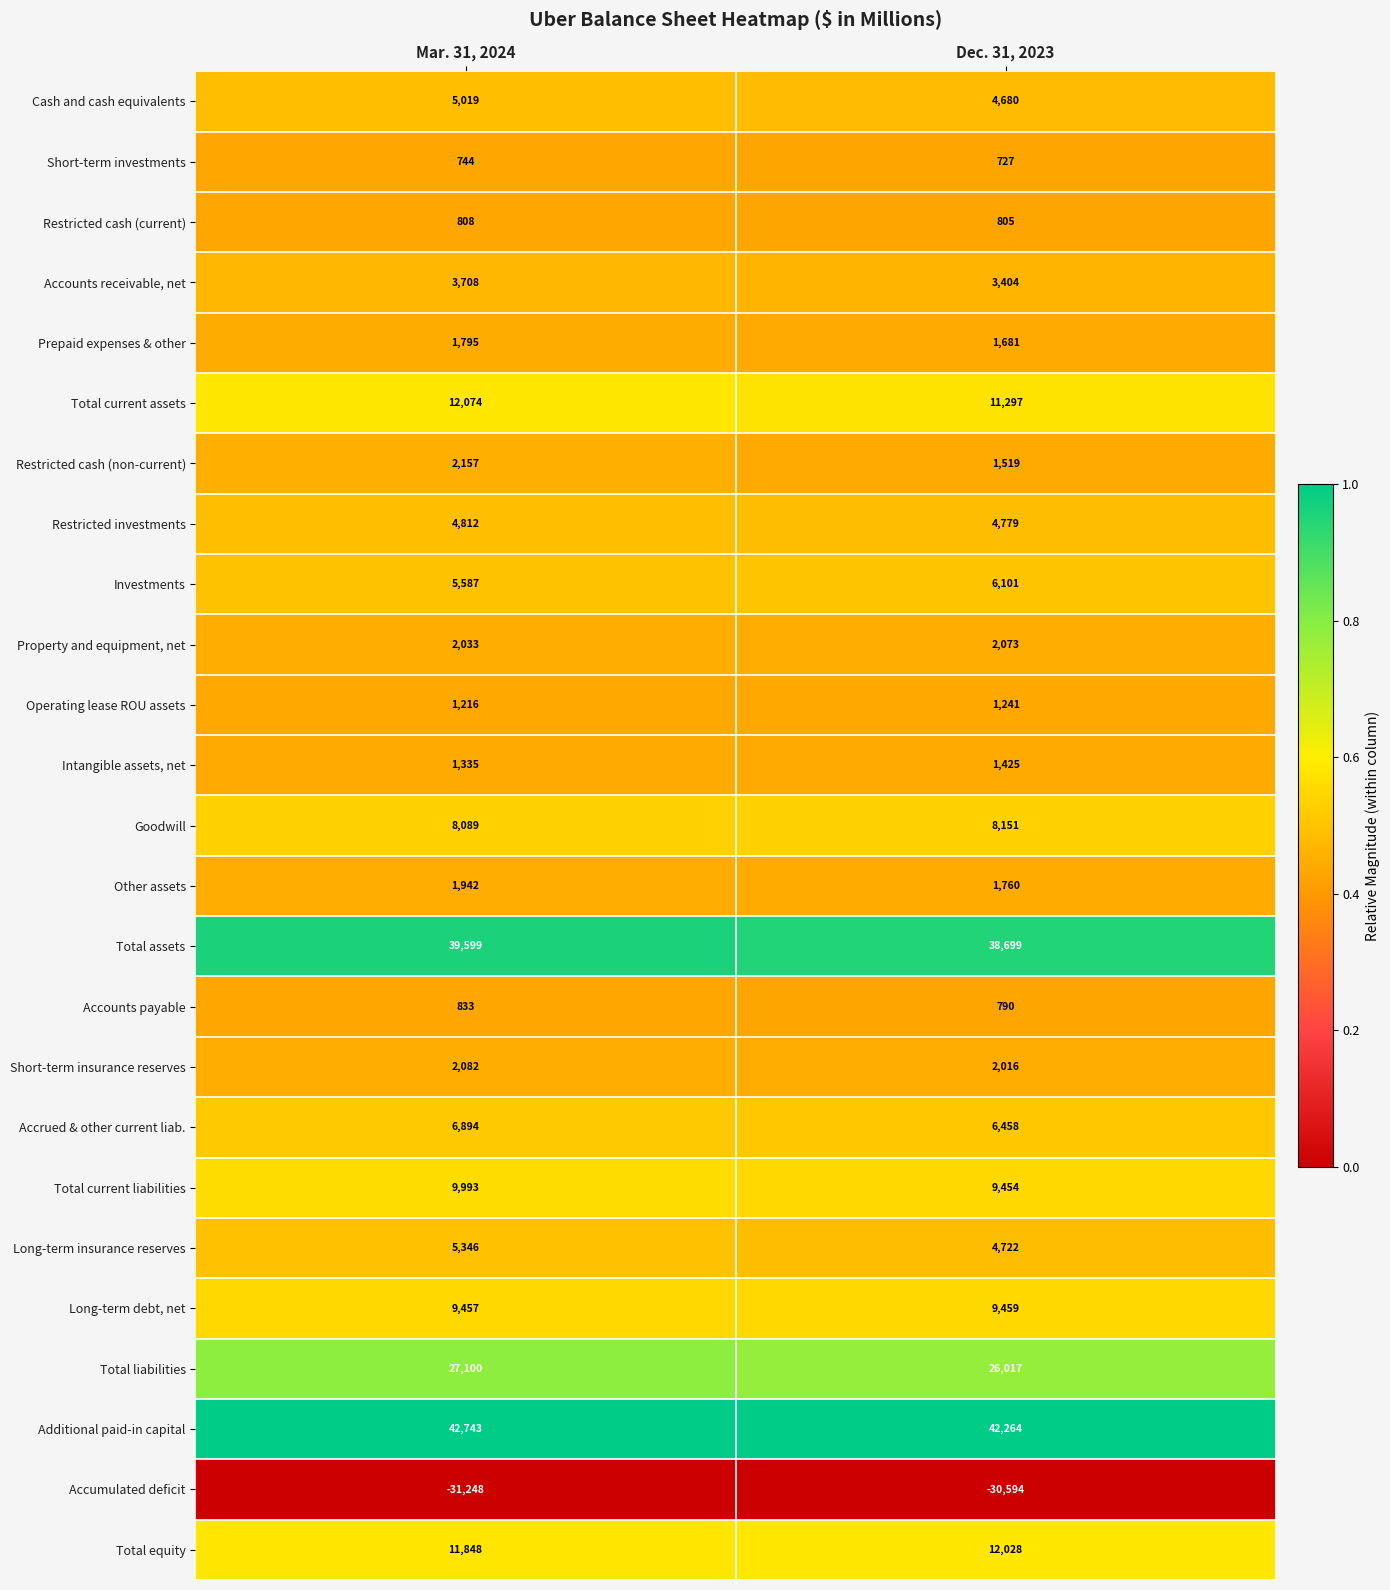

Where is Long-term debt, net nearest to the value 9458?

Mar. 31, 2024